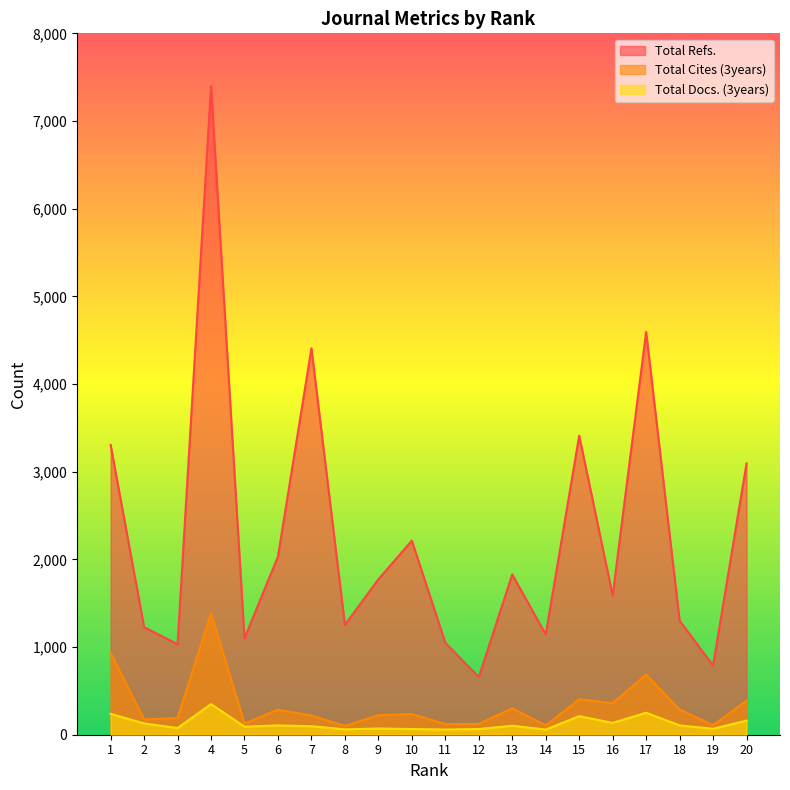

What is the spread (max minus min) of values at 19?

721